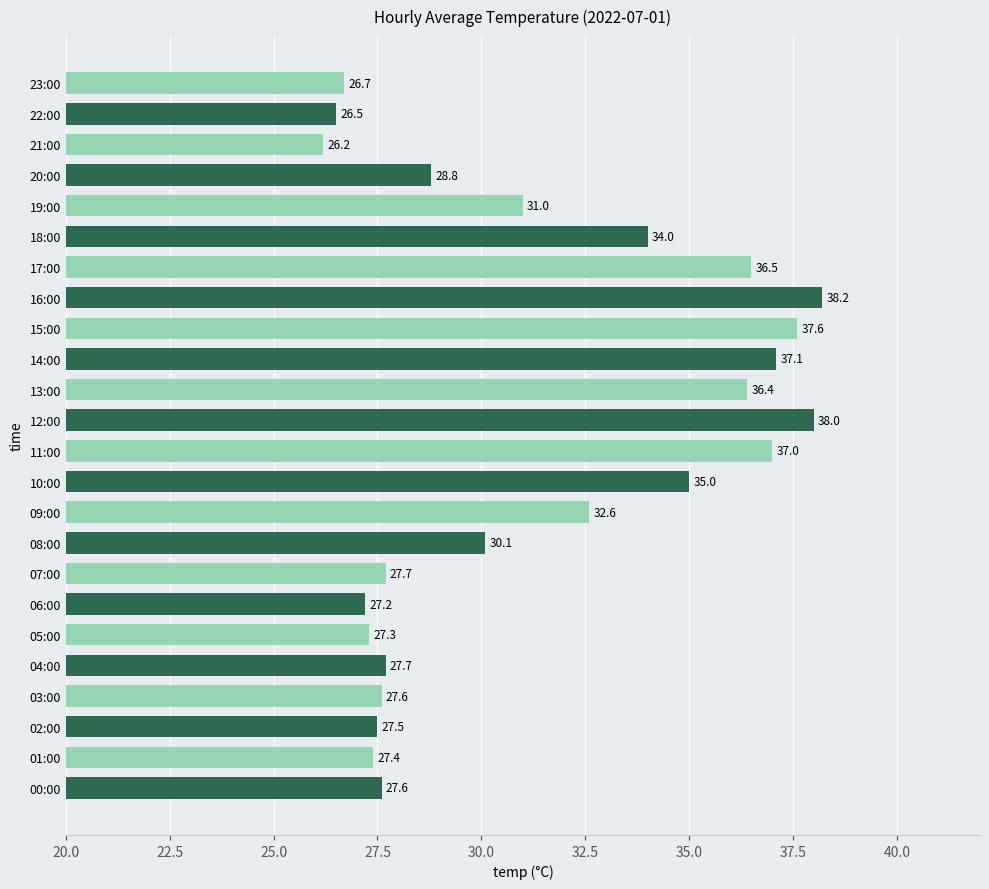

Is it true that the value at 13:00 is 36.4?

True